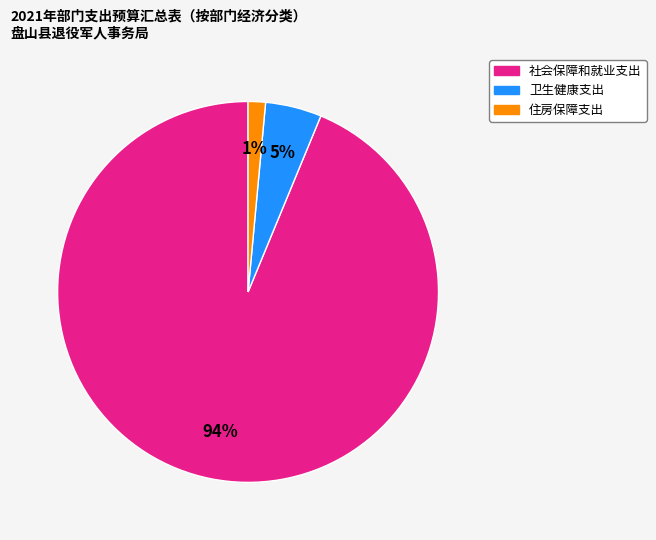

Which category has the biggest portion of the pie?

社会保障和就业支出